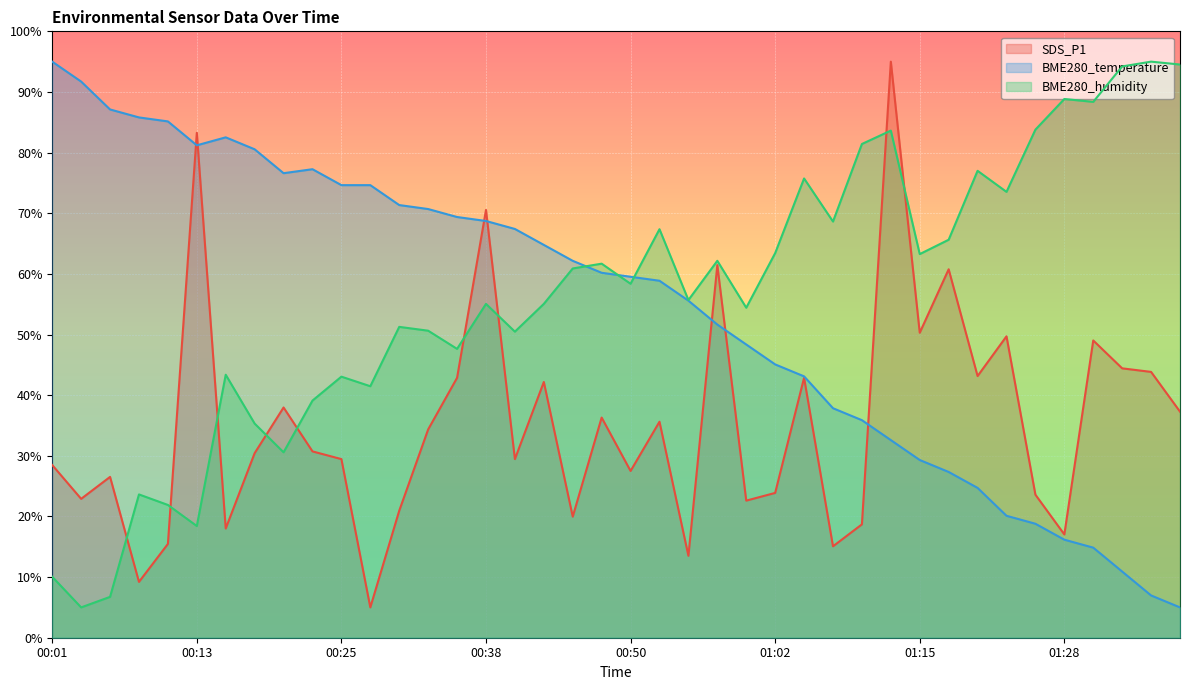

Between which two adjacent categories do BME280_humidity and SDS_P1 first intersect?

00:06 and 00:08